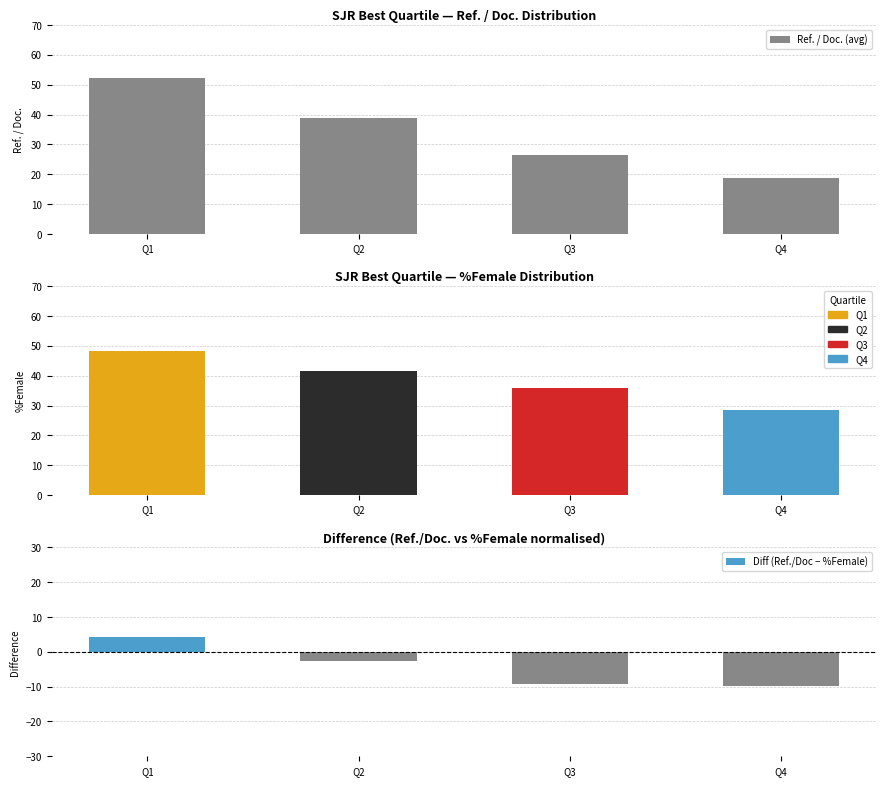

What is the sum of the Diff (Ref./Doc − %Female) values at Q3 and Q2?

-12.2